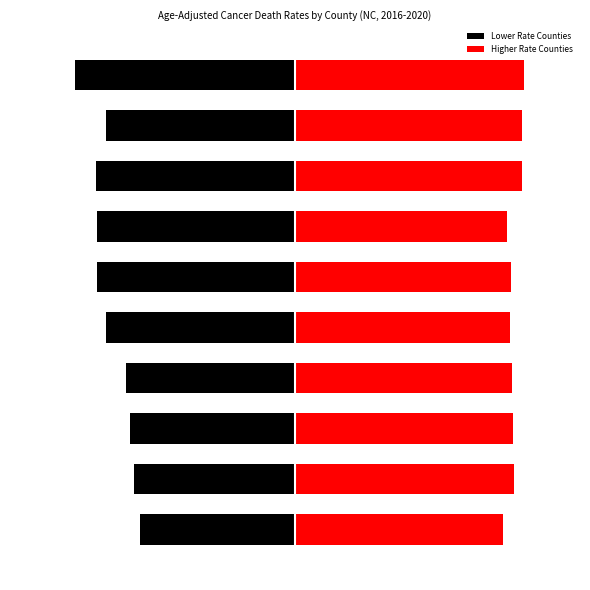

The value of Lower Rate Counties at 4 is -53.5. True or false?

False